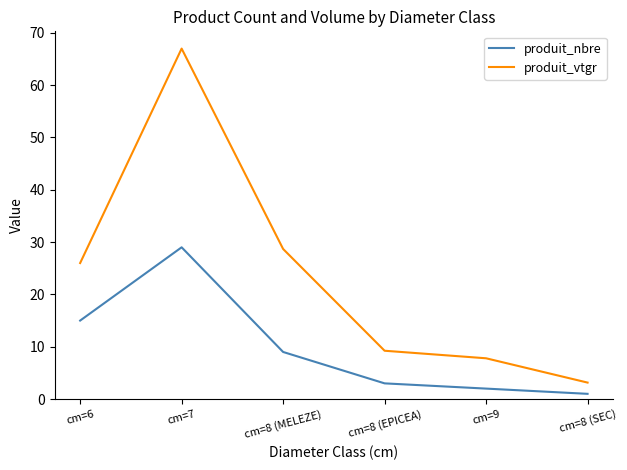

How many values in the produit_vtgr series exceed 25?

3